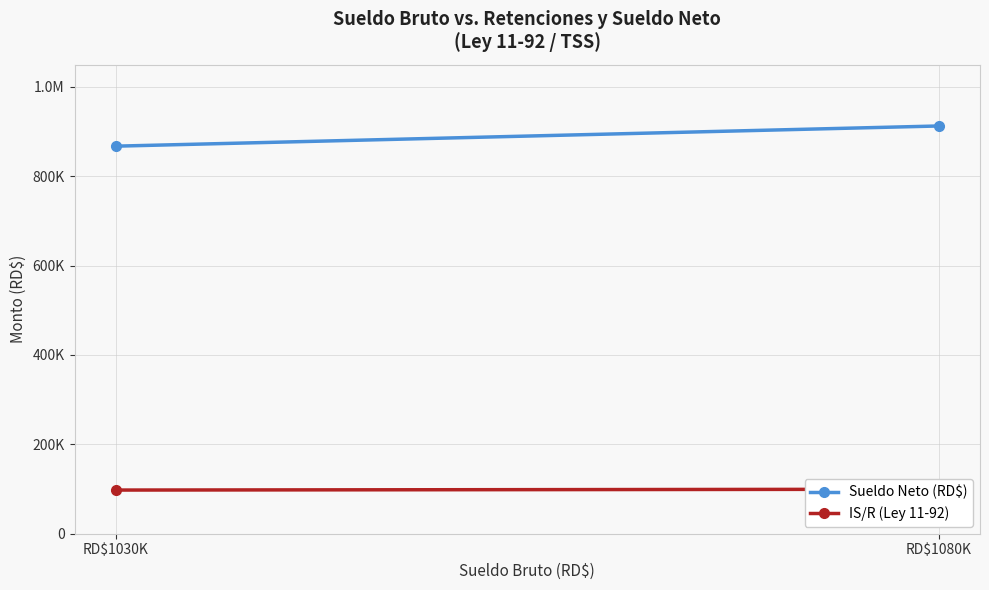

How many values in the Sueldo Neto (RD$) series are below 912538?

1